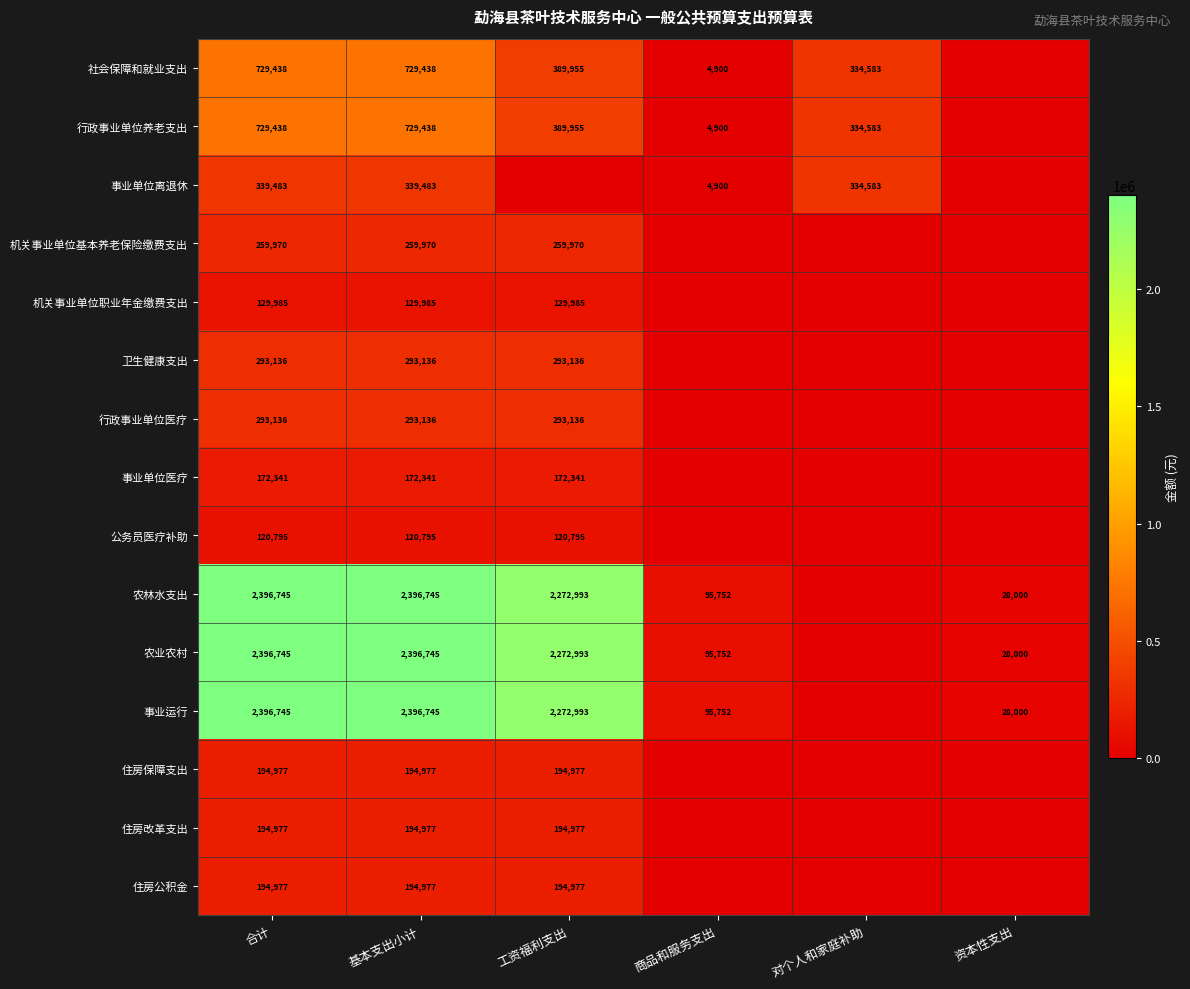

What is the sum of the 社会保障和就业支出 values at 工资福利支出 and 对个人和家庭补助?

724538